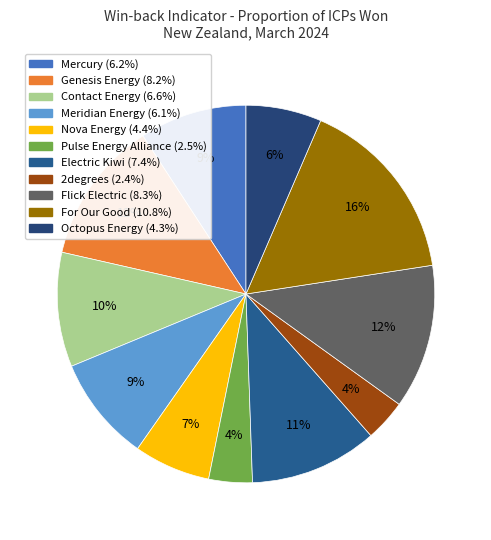

What percentage do Contact Energy and Meridian Energy together represent?

18.8%